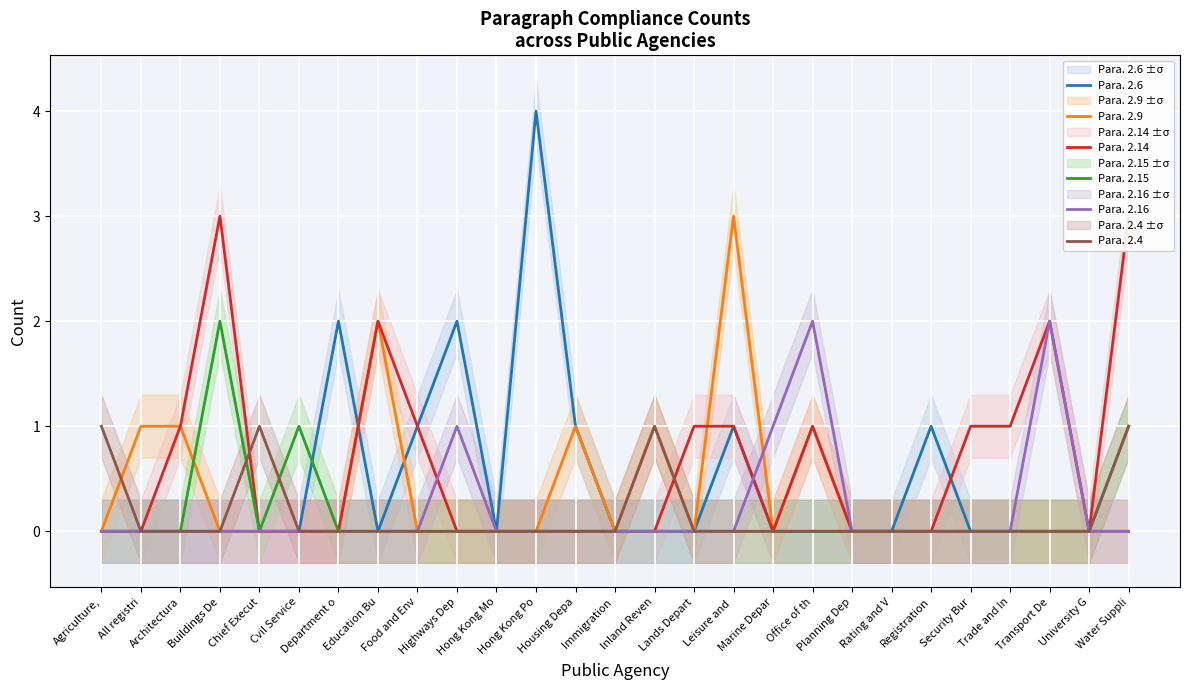

The Para. 2.15 series shows 0 at Food and Env. True or false?

True